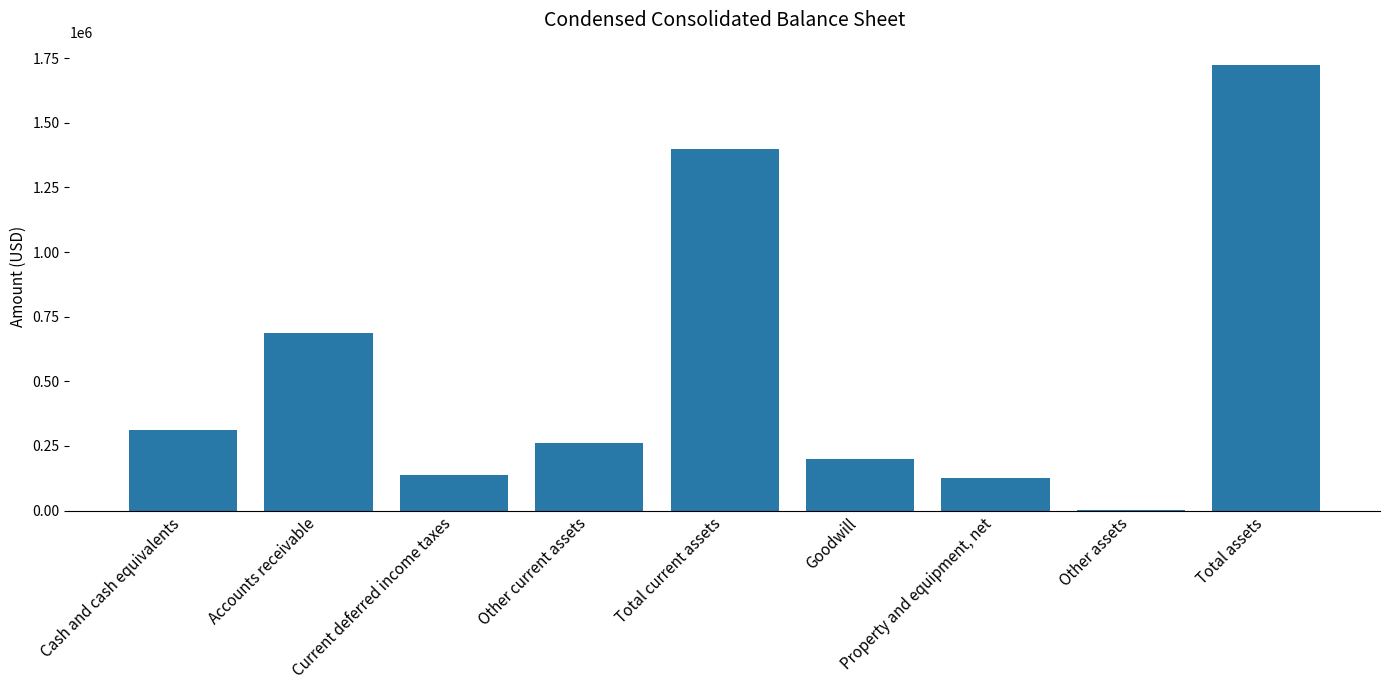

What is the change in value from Current deferred income taxes to Property and equipment, net?

-12390